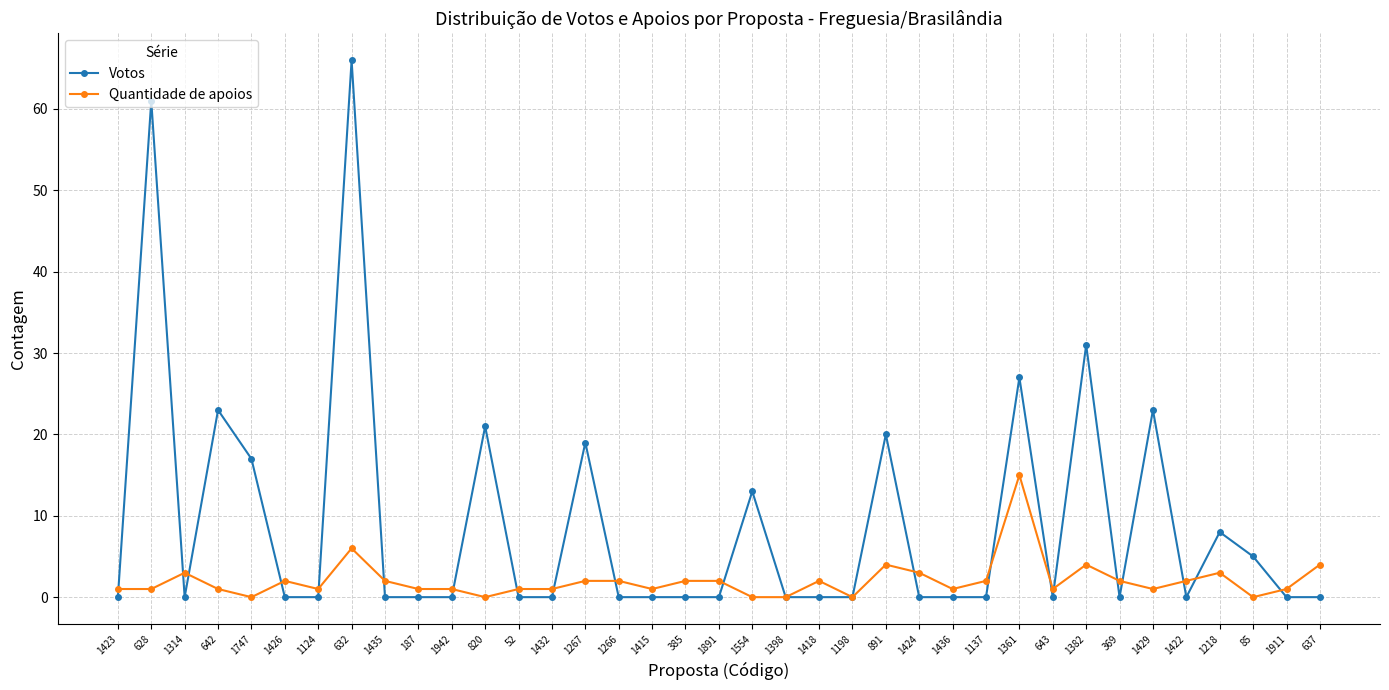

What are all the series names shown in the legend?

Votos, Quantidade de apoios